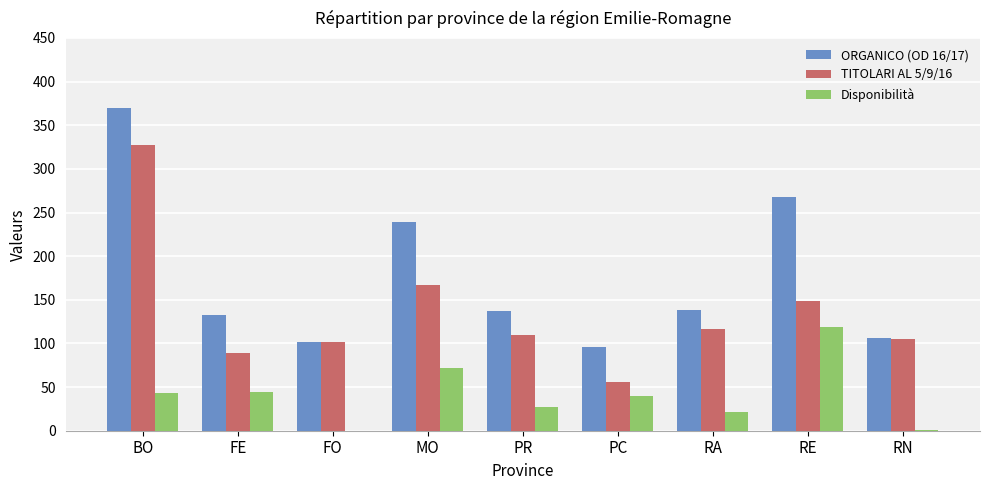

What is the average value of the Disponibilità series?

41